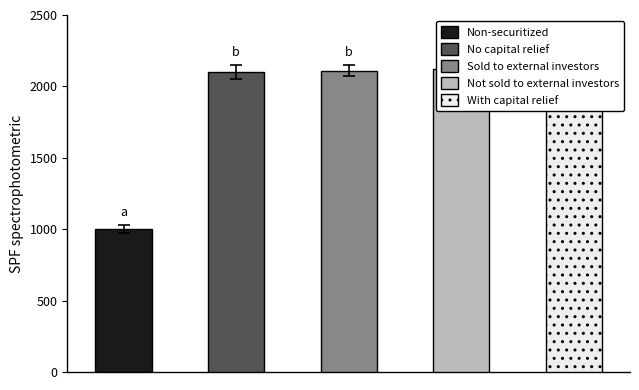

What is the change in value from Non-securitized to Not sold to external investors?

+1125